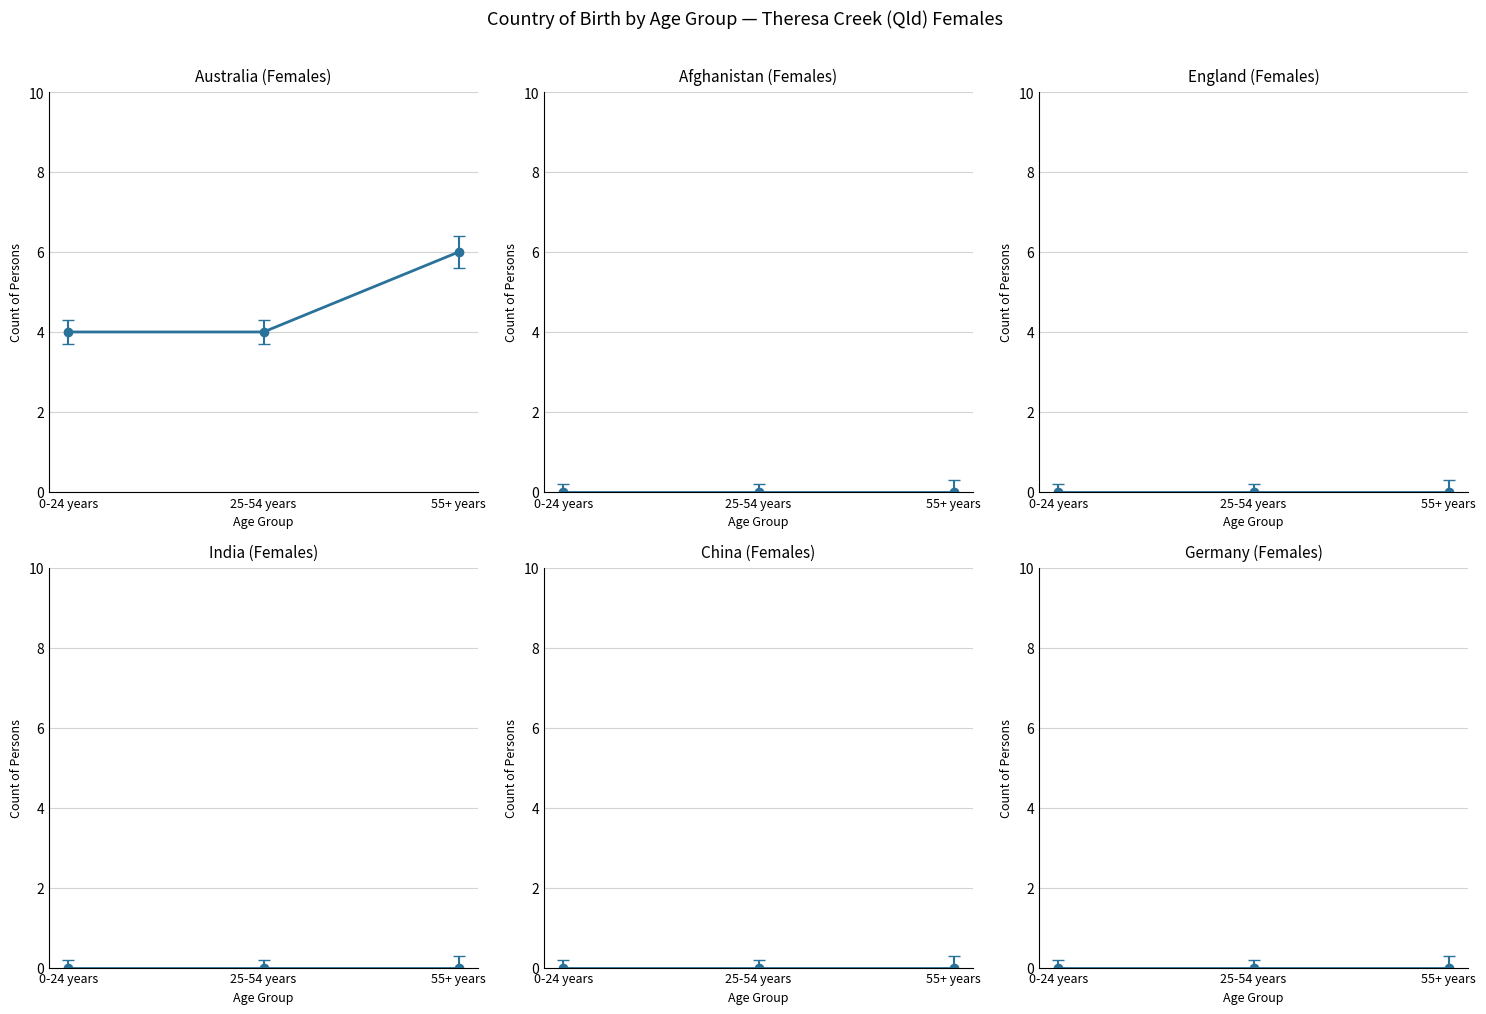

What is the sum of all values?

14